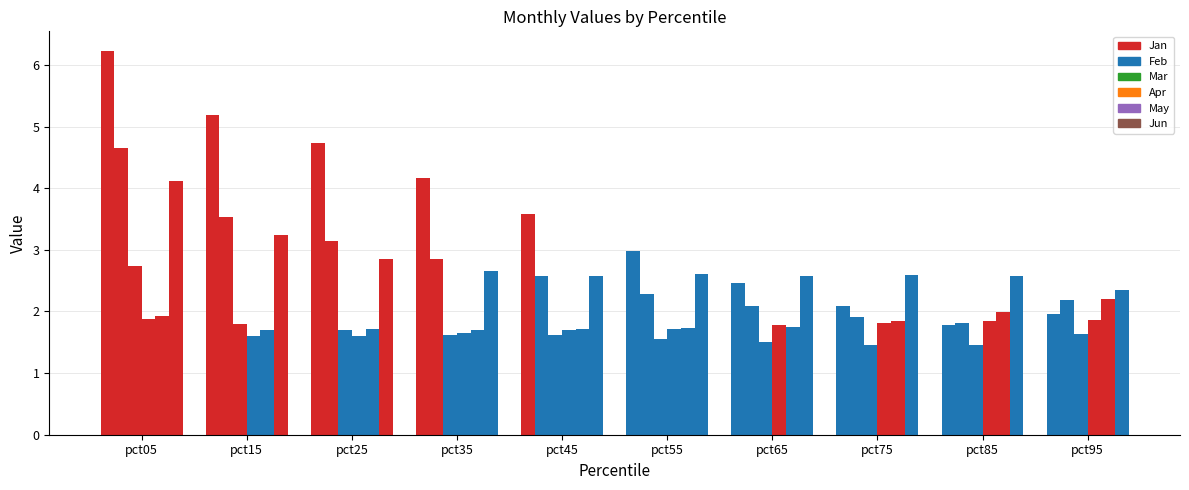

How many bars are there in total?

60